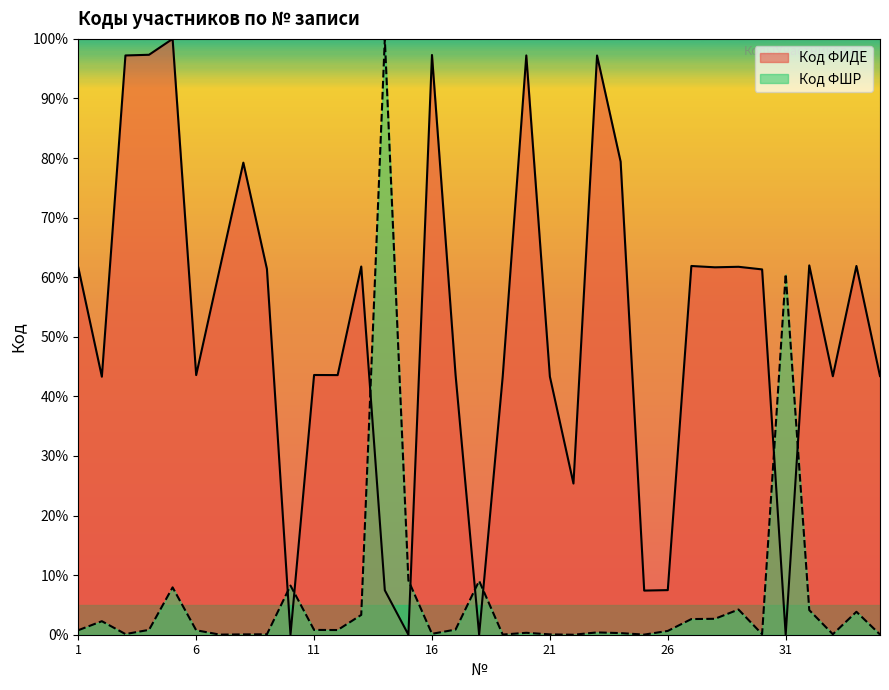

At how many categories does at least one series exceed 11?

30